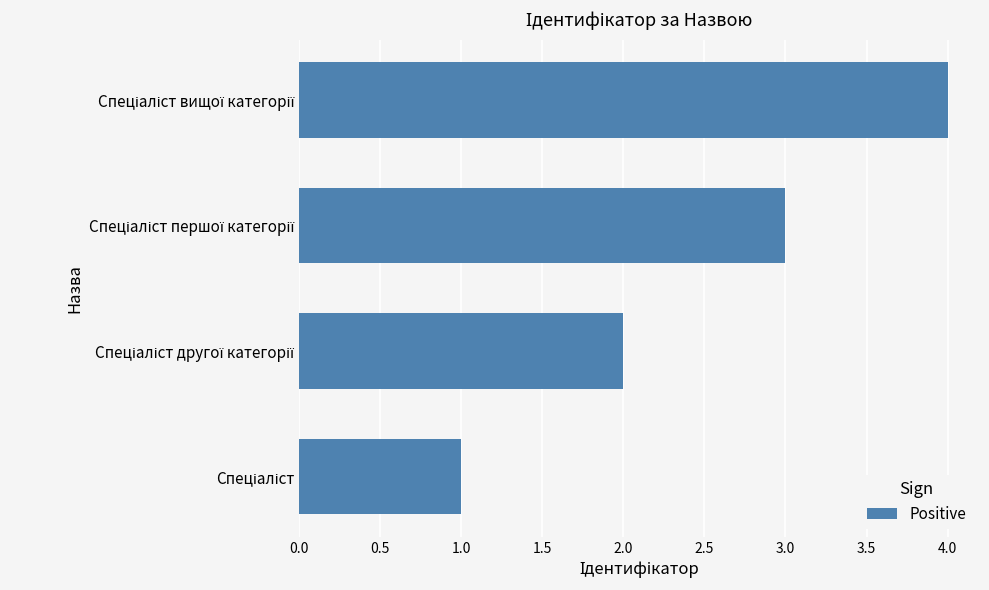

What is the sum of all values?

10